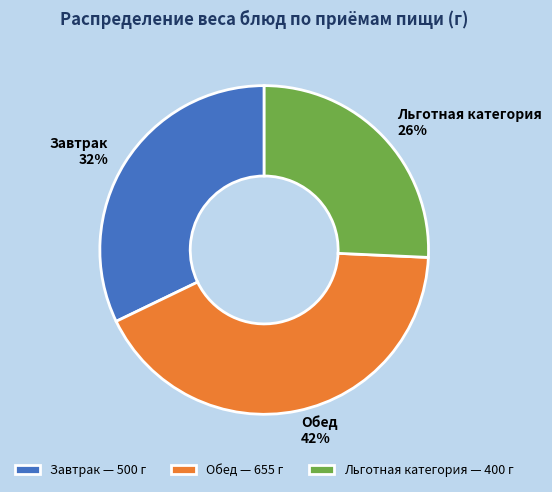

To the nearest percent, what is the difference between the Завтрак and Обед slice percentages?

10%